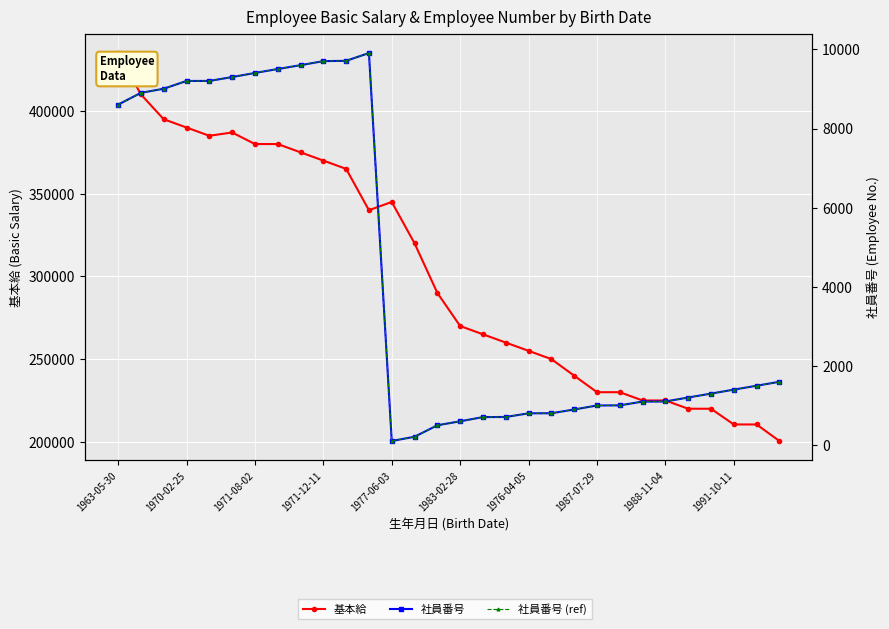

What value does the 基本給 series have at 1963-05-30?

435000